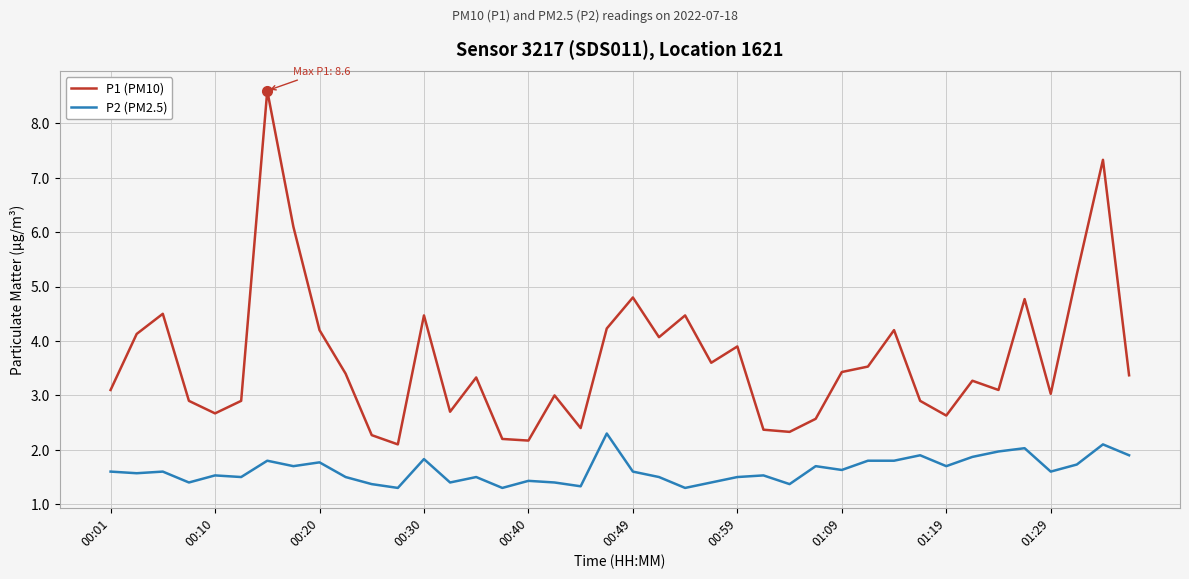

Rank the series by their average value, from lowest to highest.

P2 (PM2.5), P1 (PM10)